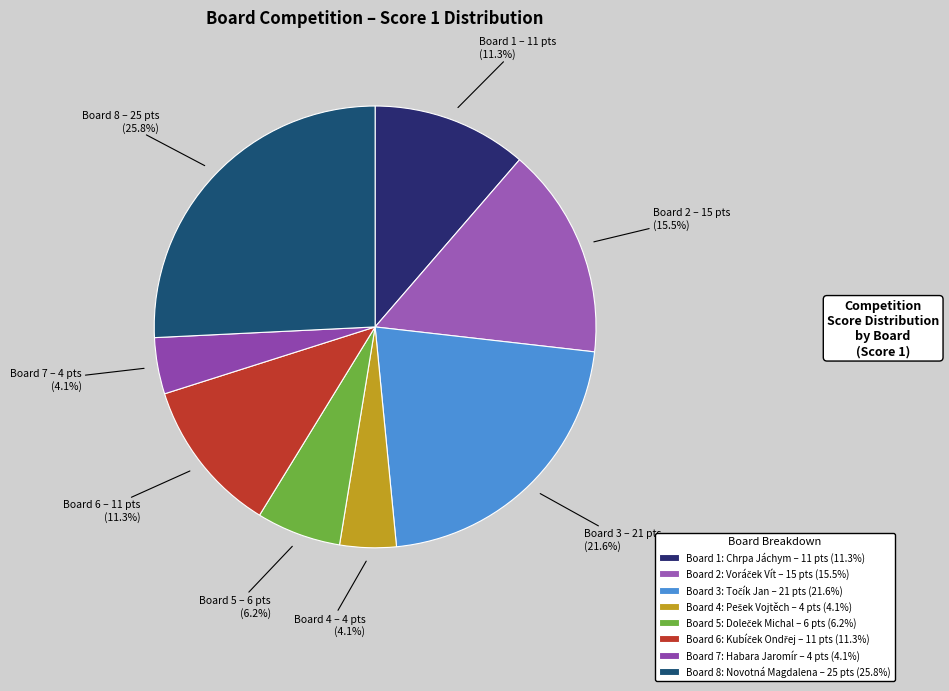

Count the number of slices in the pie.

8